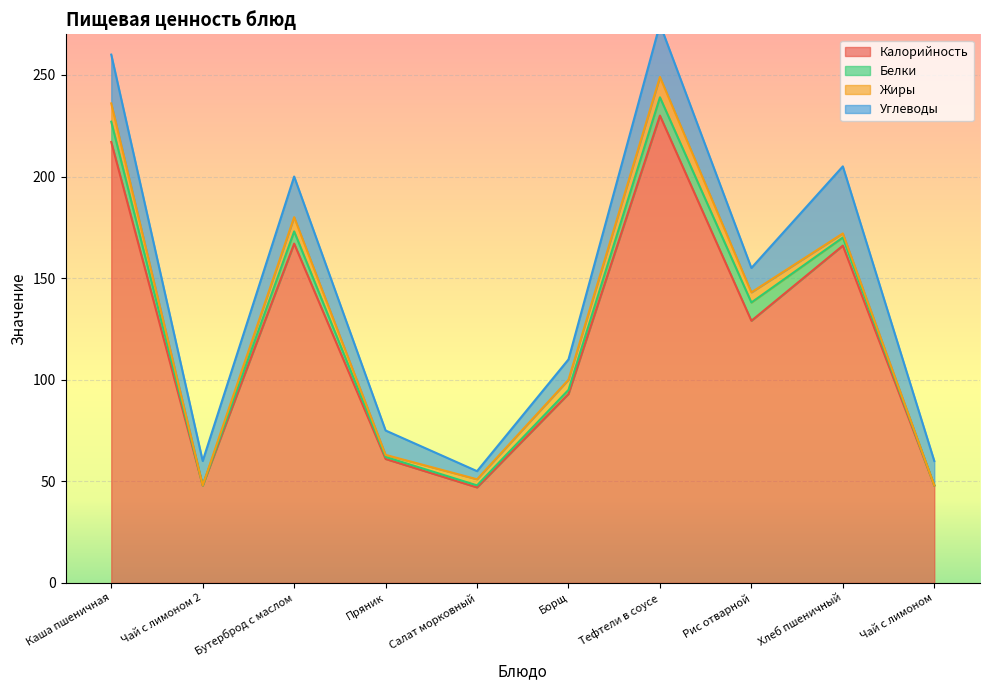

At which category does the chart reach its minimum across all series?

Чай с лимоном 2